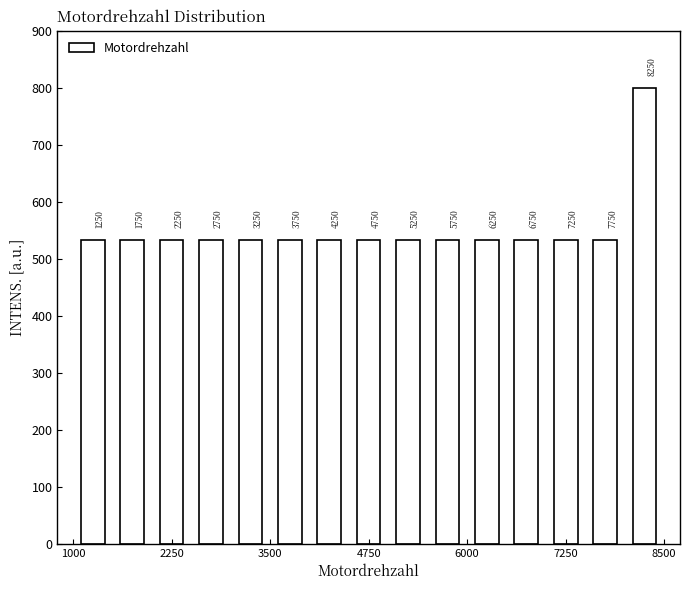

Around what value on the x-axis is the tallest bar? Give the approximate position of its centre, as read against the axis.

8200